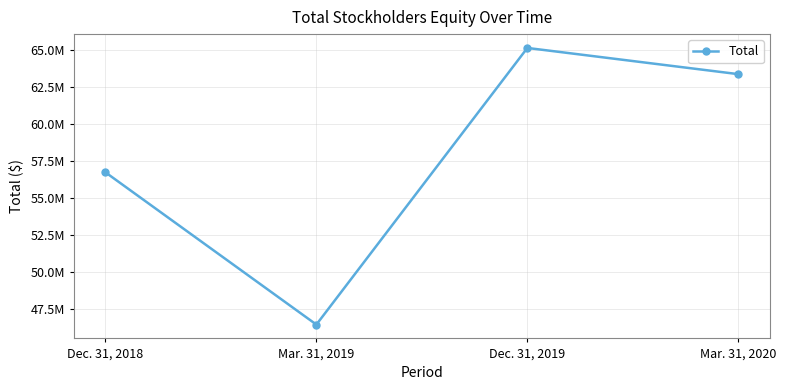

Is this an area chart (filled region under the line)?

No